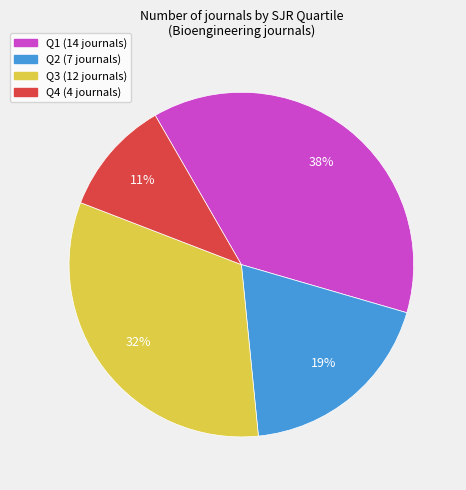

Is it true that Q1 is 38% of the pie?

True